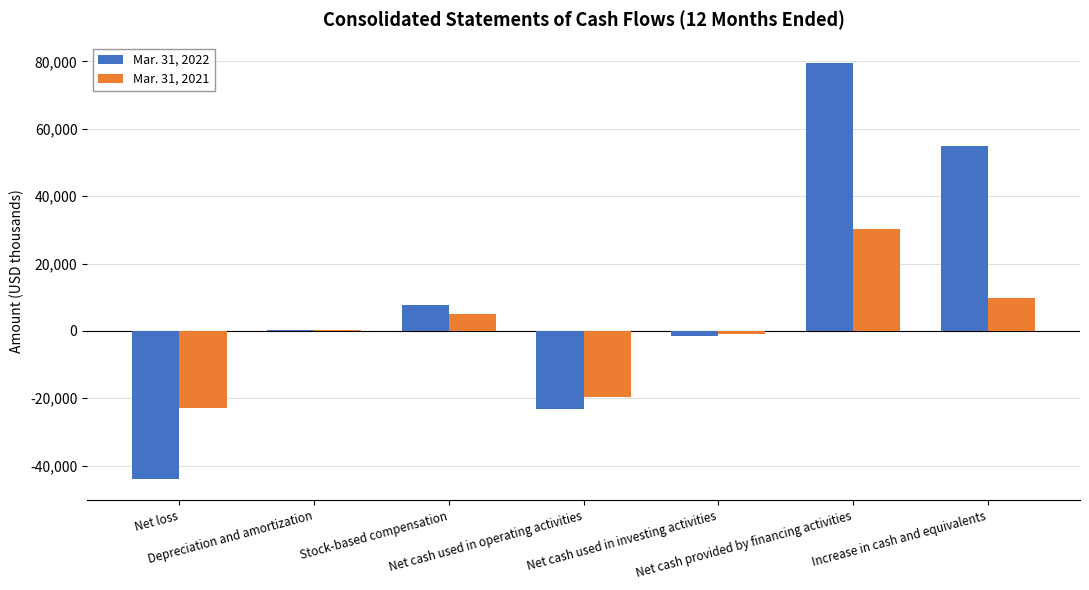

The value of Mar. 31, 2022 at Stock-based compensation is 7831. True or false?

True